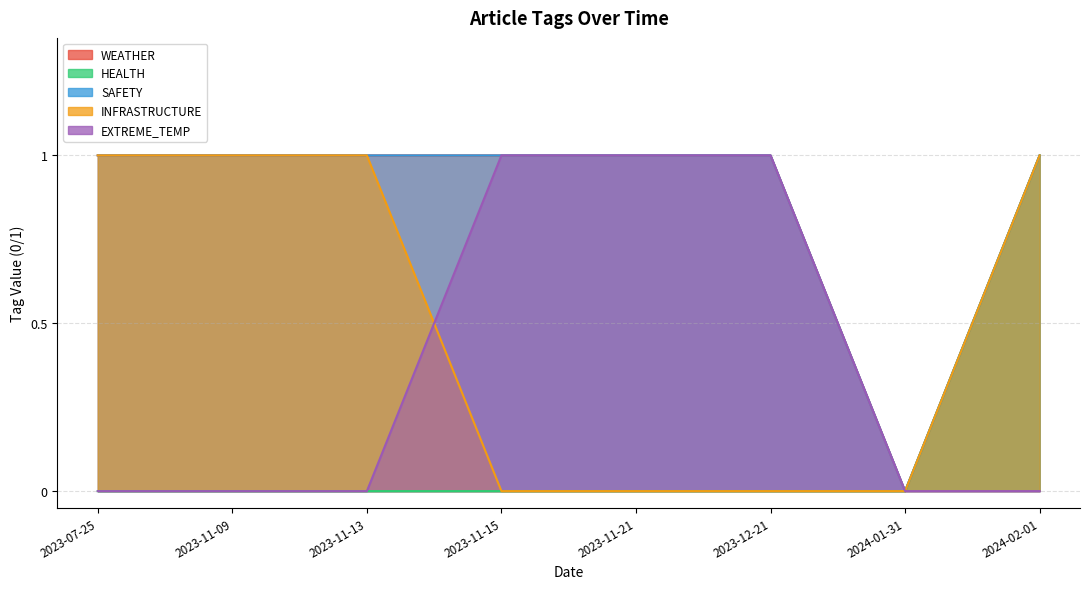

Reading left to right, list all the values displayed in this chart.

WEATHER: 2023-07-25=1	2023-11-09=1	2023-11-13=1	2023-11-15=1	2023-11-21=1	2023-12-21=1	2024-01-31=0	2024-02-01=1
HEALTH: 2023-07-25=0	2023-11-09=0	2023-11-13=0	2023-11-15=0	2023-11-21=0	2023-12-21=0	2024-01-31=0	2024-02-01=1
SAFETY: 2023-07-25=1	2023-11-09=1	2023-11-13=1	2023-11-15=1	2023-11-21=1	2023-12-21=1	2024-01-31=0	2024-02-01=1
INFRASTRUCTURE: 2023-07-25=1	2023-11-09=1	2023-11-13=1	2023-11-15=0	2023-11-21=0	2023-12-21=0	2024-01-31=0	2024-02-01=1
EXTREME_TEMP: 2023-07-25=0	2023-11-09=0	2023-11-13=0	2023-11-15=1	2023-11-21=1	2023-12-21=1	2024-01-31=0	2024-02-01=0